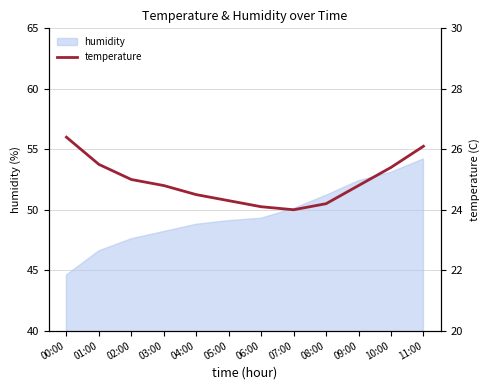

Count the number of categories in the chart.

12